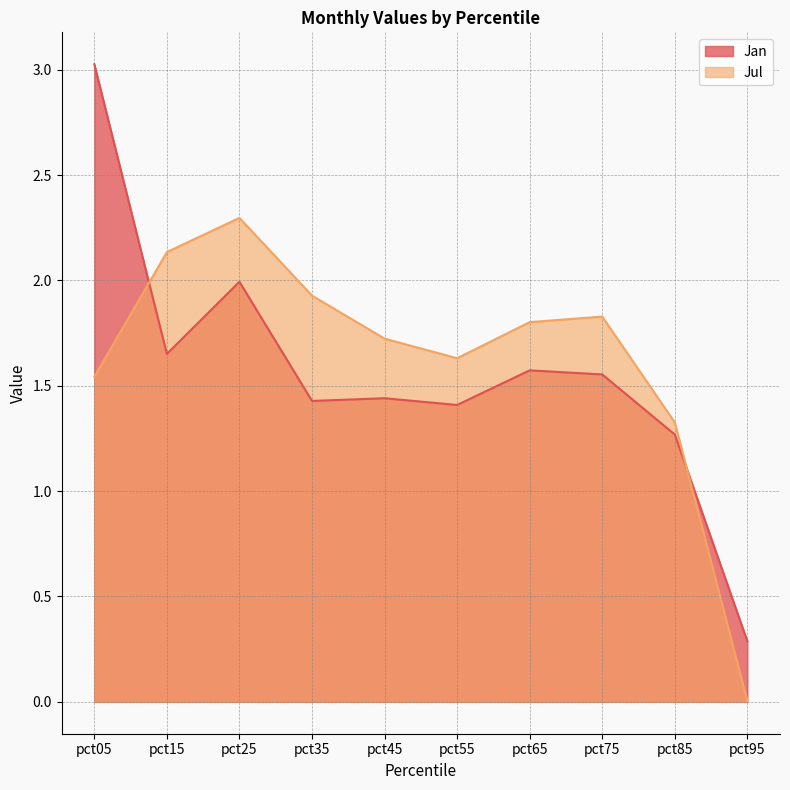

The value of Jan at pct75 is 1.6. True or false?

True